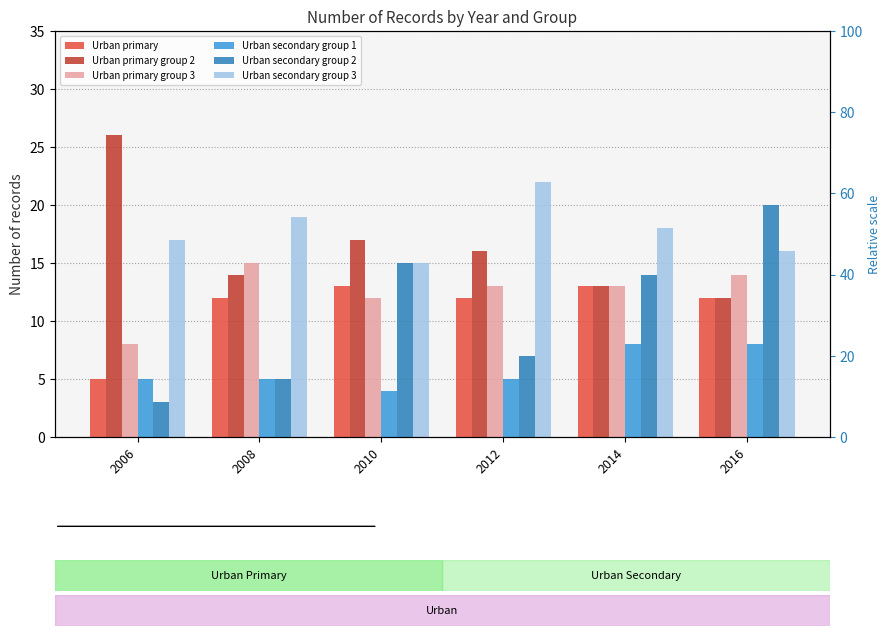

True or false: Urban primary has a value of 5 at 2006.

True